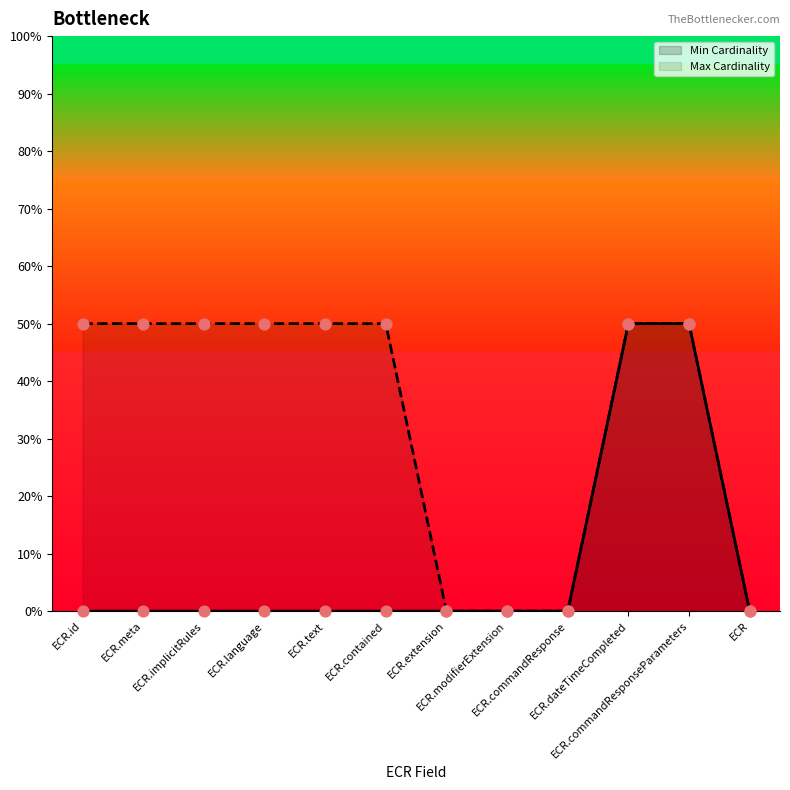

At which category is the sum across all series the highest?

ECR.dateTimeCompleted